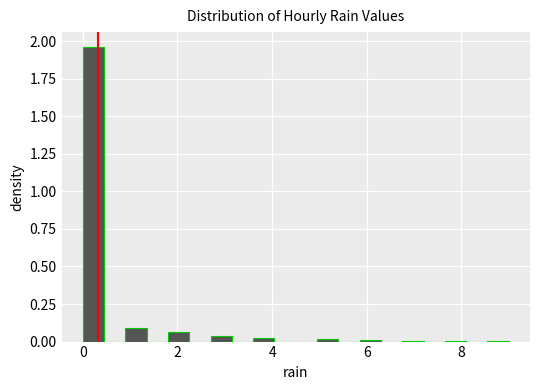

Read against the x-axis, roughly where is the centre of the tallest bar?

0.2